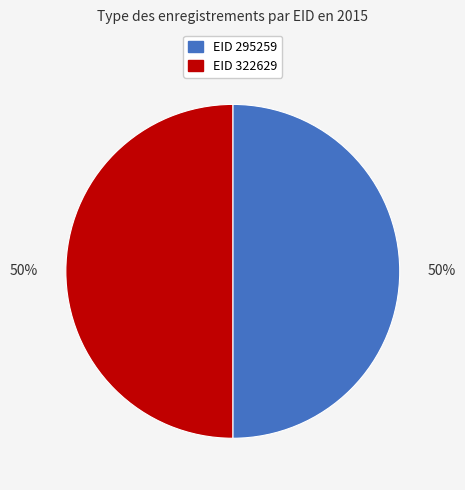

Count the number of slices in the pie.

2